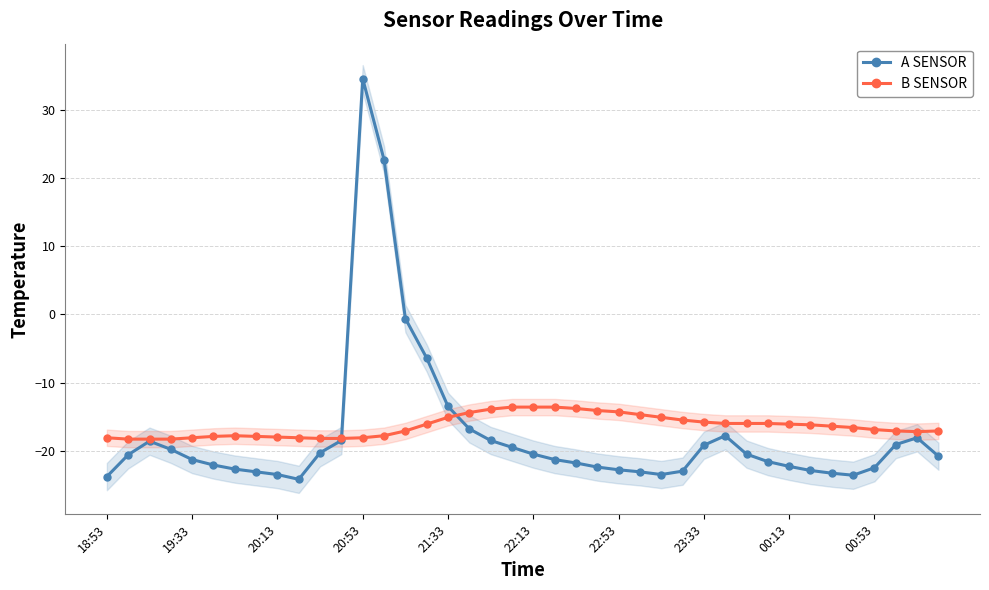

What are all the series names shown in the legend?

A SENSOR, B SENSOR